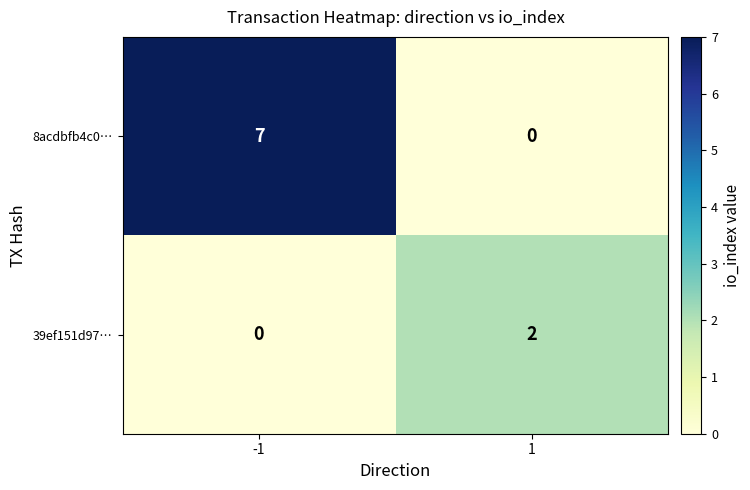

At 1, list the series in order from largest to smallest.

39ef151d97…, 8acdbfb4c0…